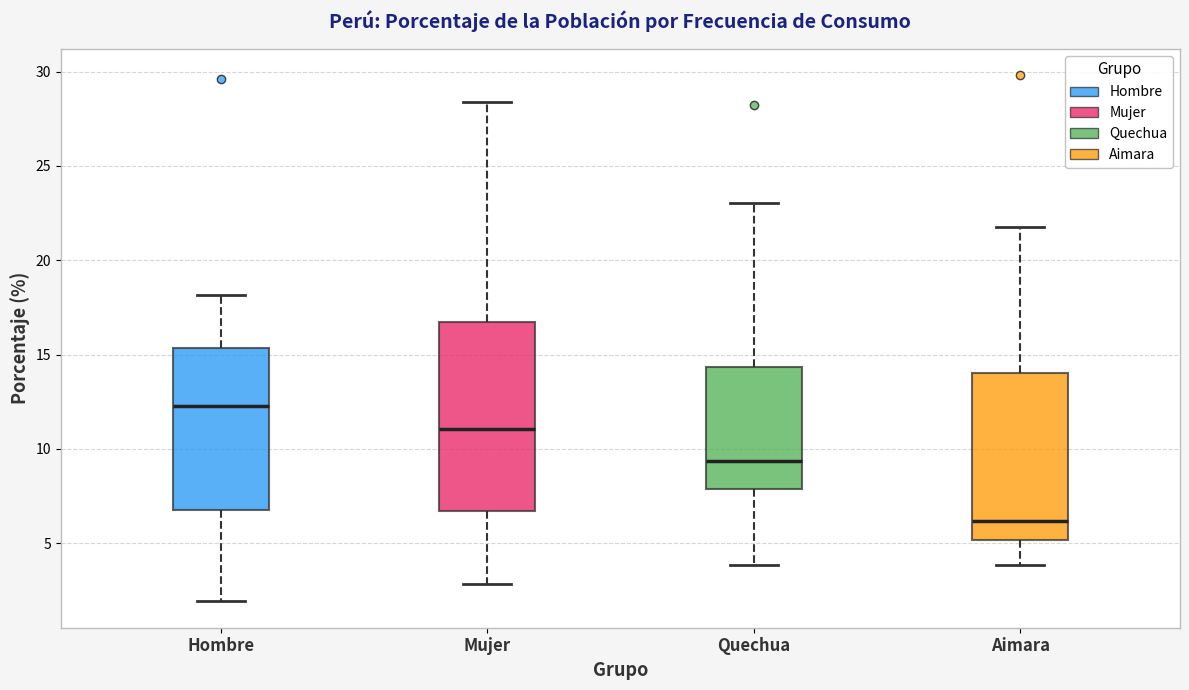

Which box has the lowest median line?

Aimara